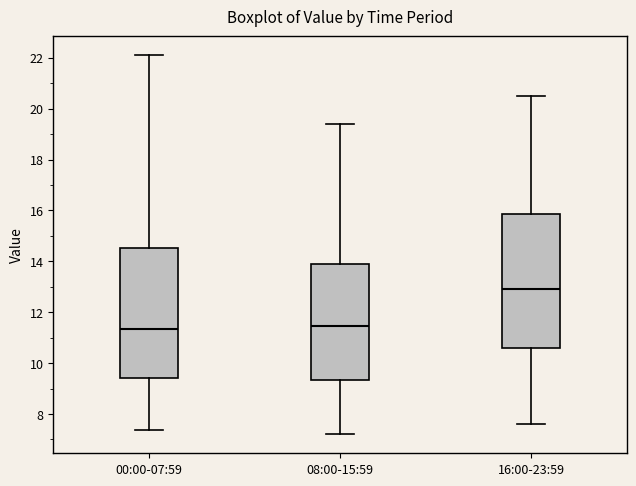

Reading left to right, read every box against the y-axis: the position of its median line, the range the box covers, and the ends of its whiskers. The values are not printed on the chart, so give them approximately, as read against the axis.

00:00-07:59: median 11.4, box 9.4 to 14.6, whiskers 7.4 to 22.2
08:00-15:59: median 11.4, box 9.4 to 14.0, whiskers 7.2 to 19.4
16:00-23:59: median 13.0, box 10.6 to 15.8, whiskers 7.6 to 20.6